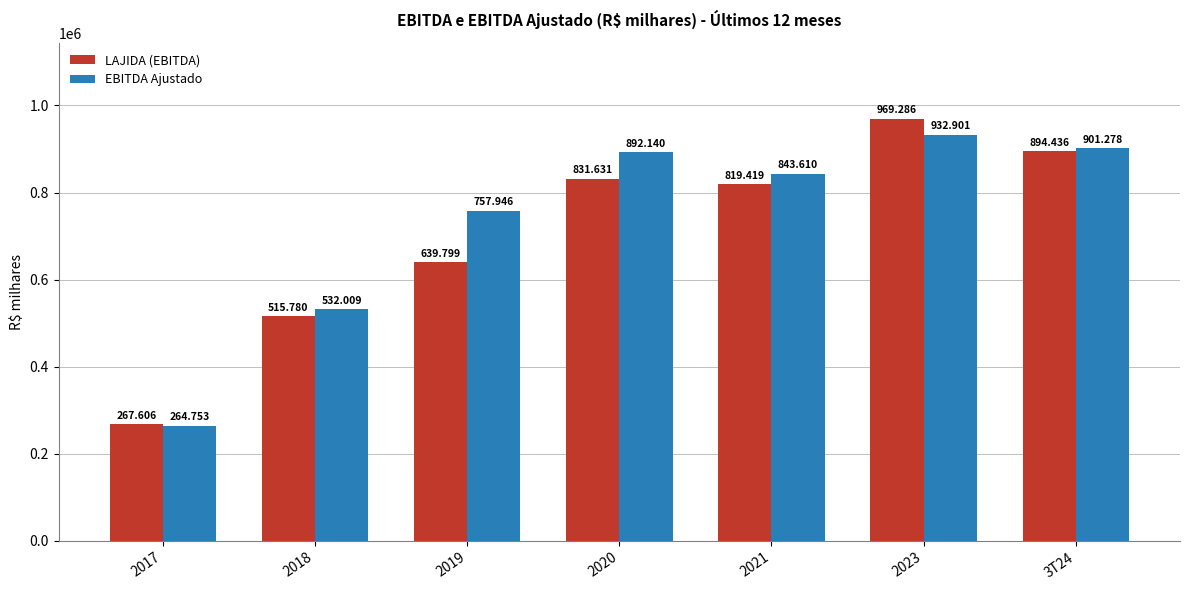

Which series has the widest spread of values?

LAJIDA (EBITDA)